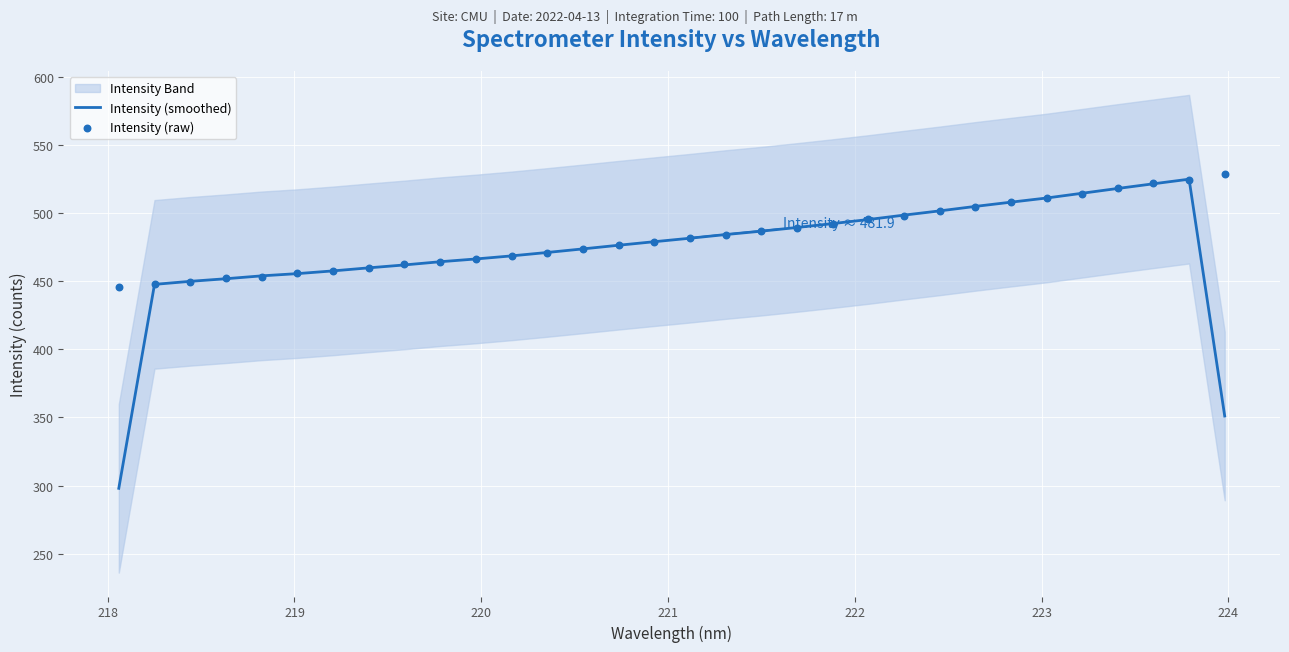

What is the lowest value of the Intensity (smoothed) series?

297.9